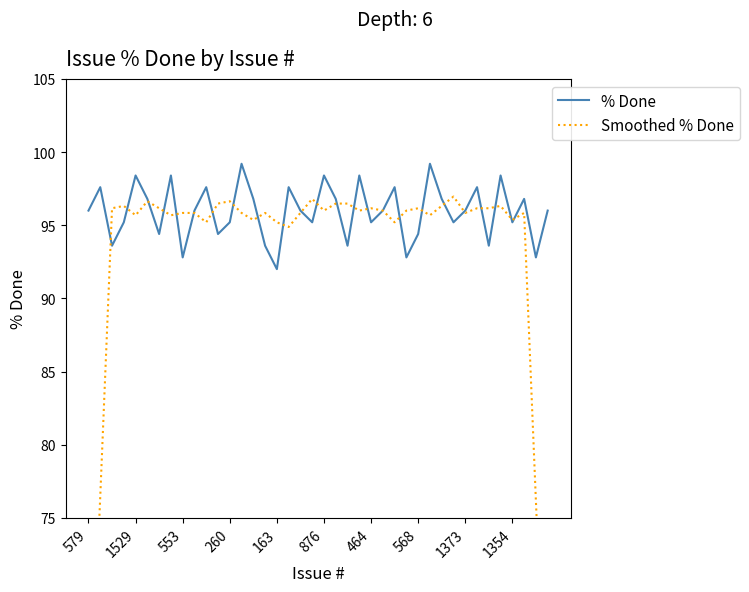

What is the value of the Smoothed % Done point at the 8th from the left?

95.7